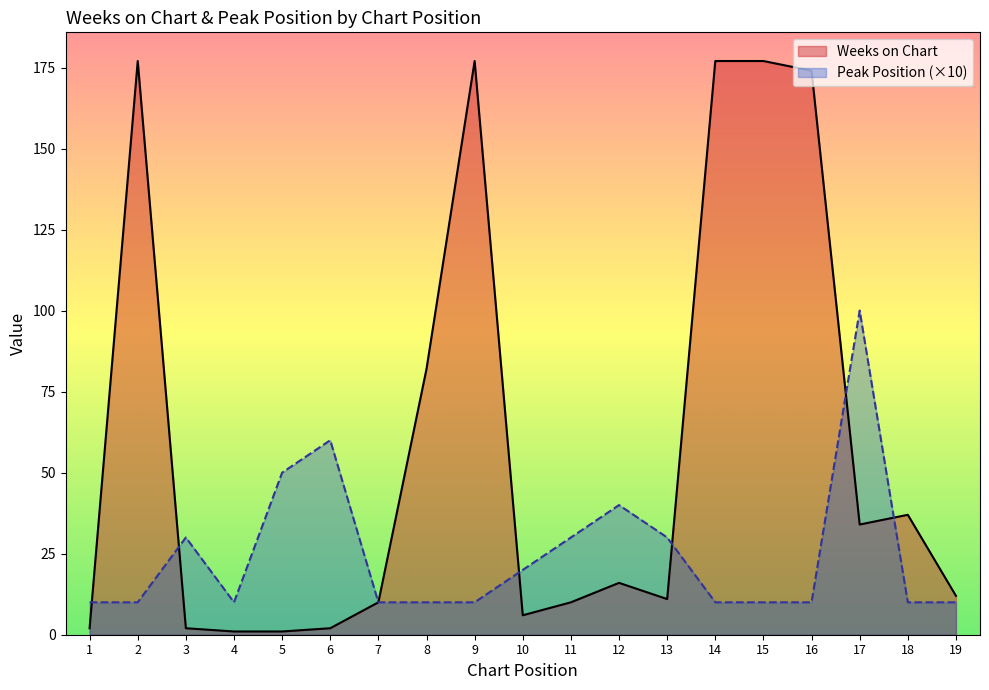

How many data points in Weeks on Chart are above 12?

9